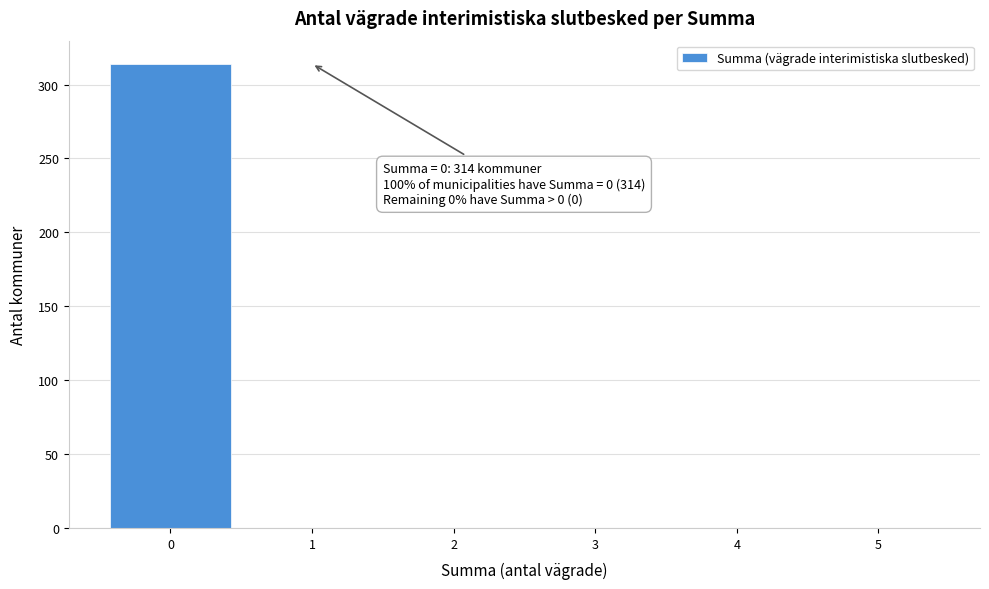

Over which range of the x-axis is the bar tallest?

-0.5 to 0.5